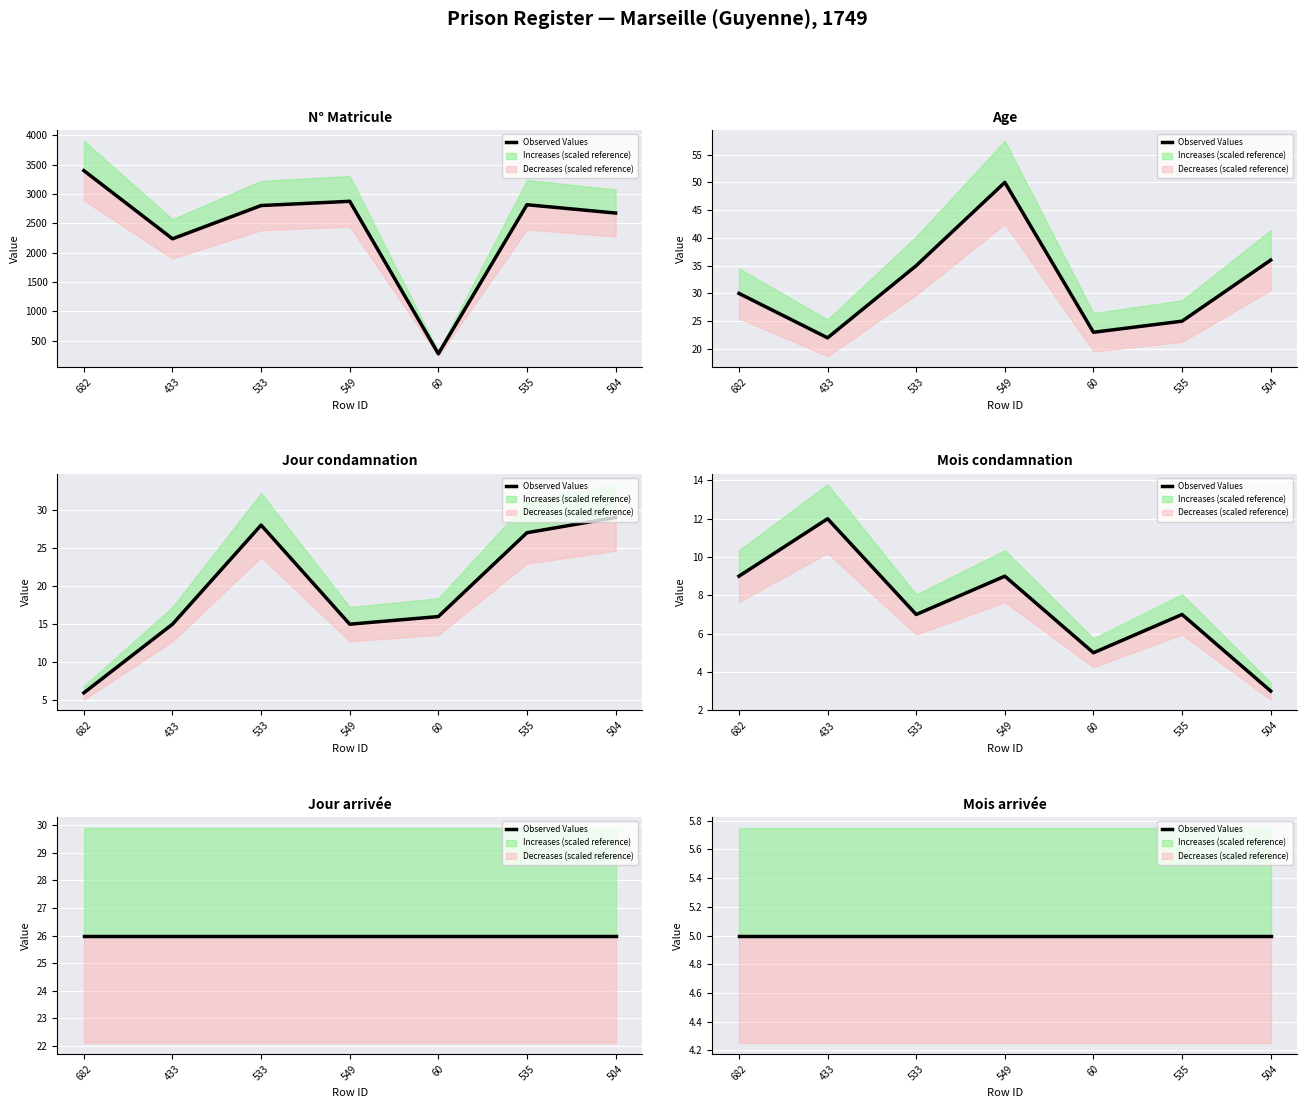

What is the label of the 4th point from the left?

549